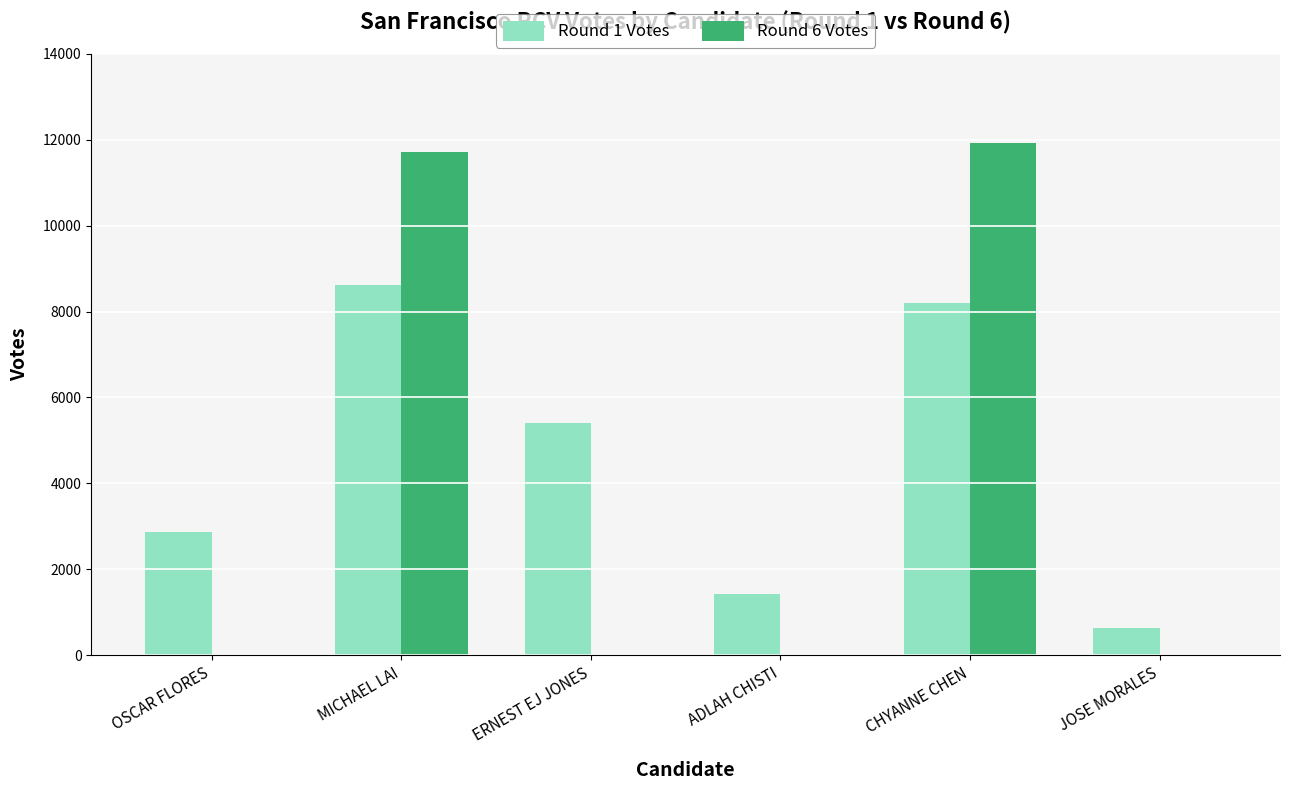

How many data points in Round 6 Votes are above 0?

2